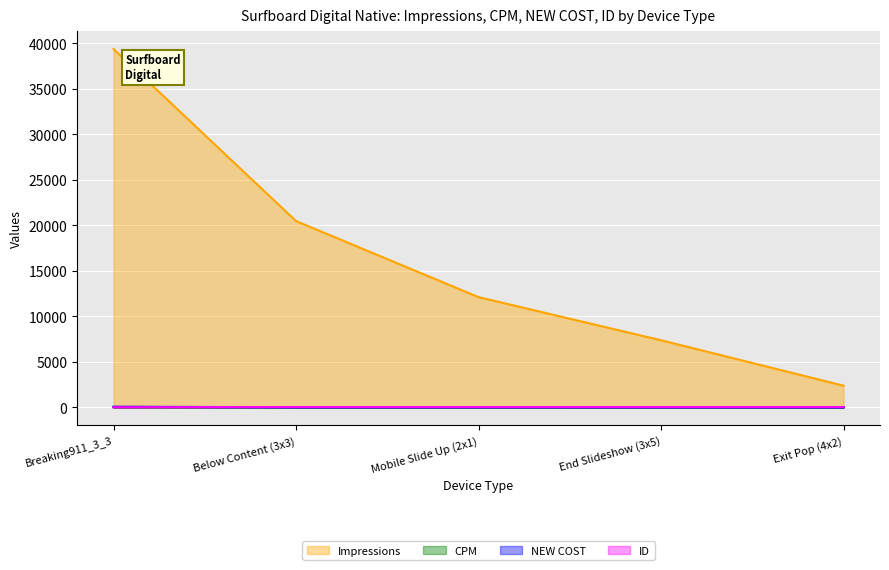

What is the difference between the maximum and minimum values in the NEW COST series?

61.9